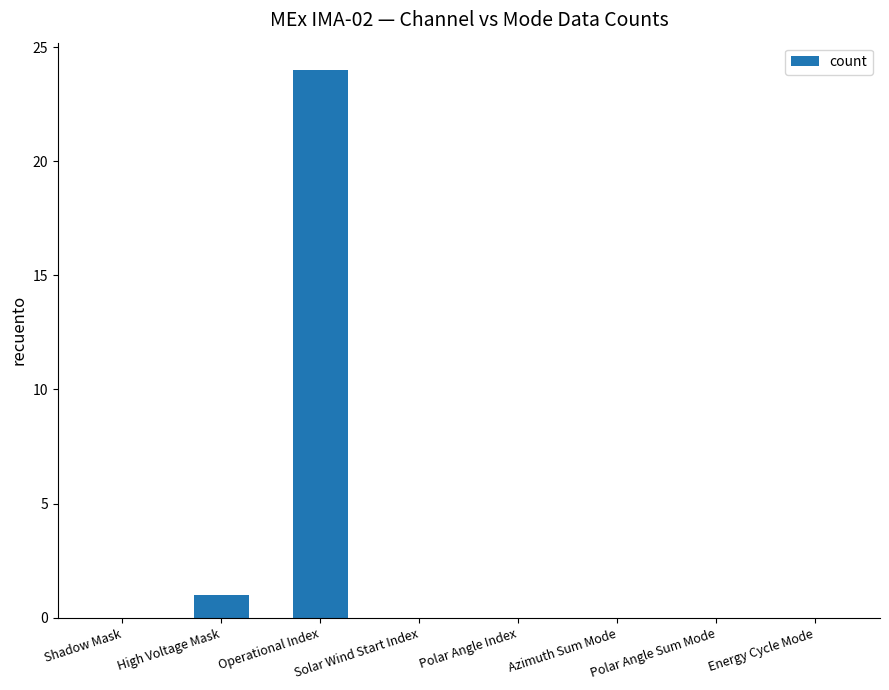

At which category does the chart reach its peak across all series?

Operational Index